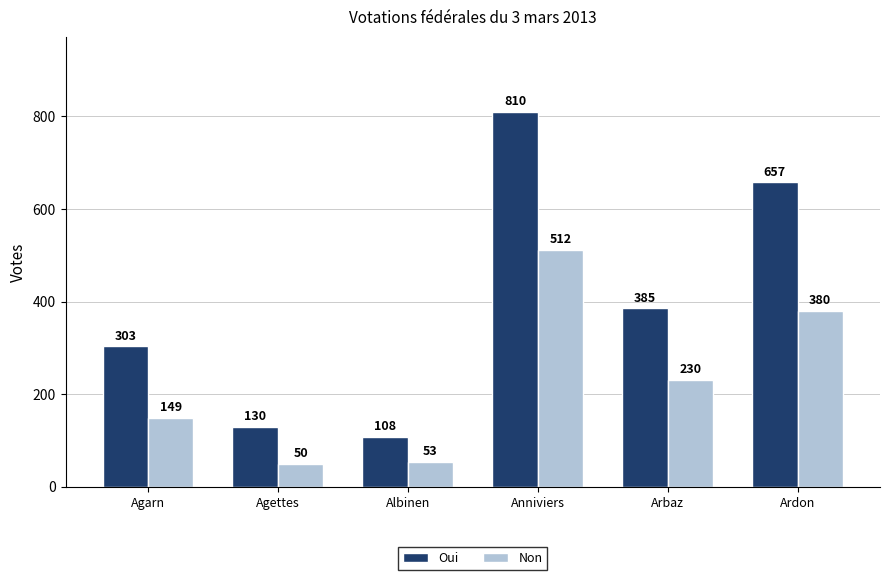

At which label is Non closest to 281?

Arbaz